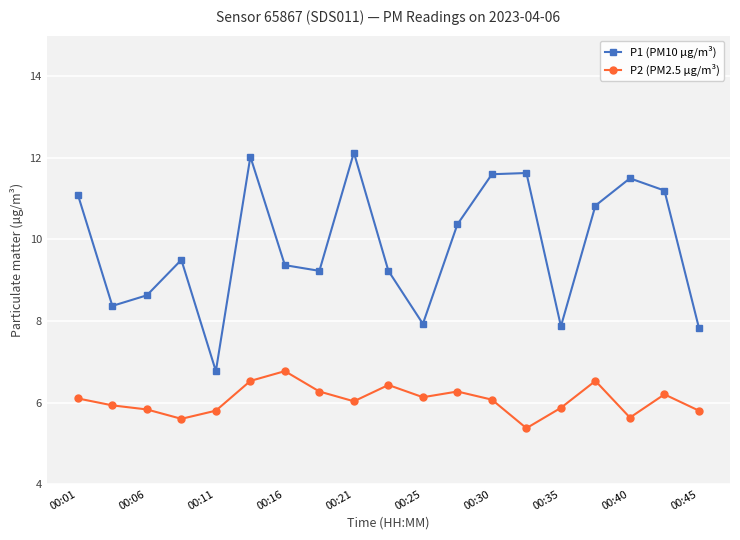

List the series in order of their peak value, lowest first.

P2 (PM2.5 µg/m³), P1 (PM10 µg/m³)